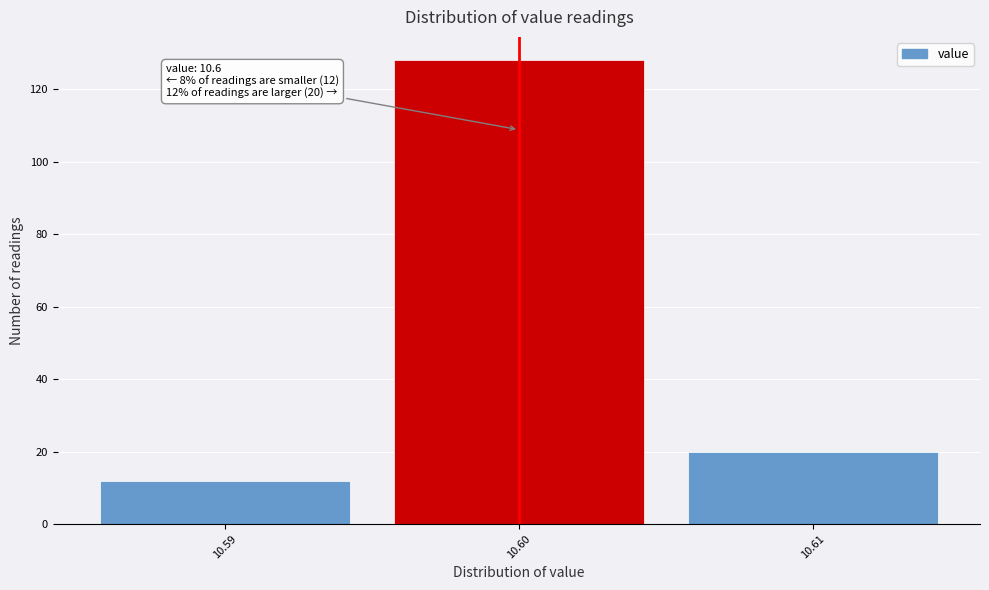

Over which range of the x-axis is the bar tallest?

10.595 to 10.605